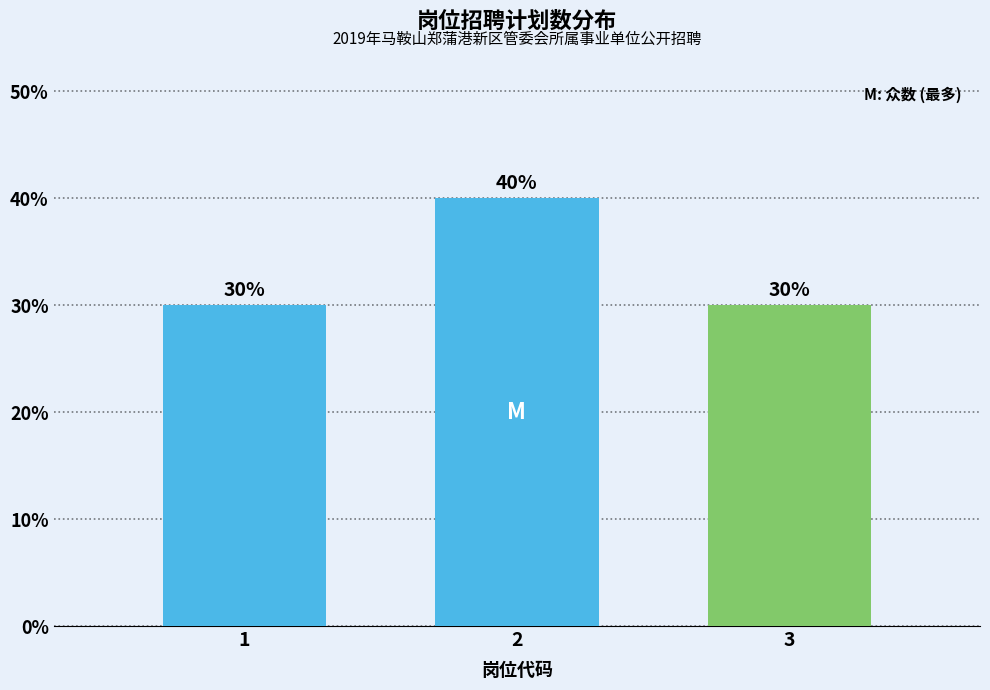

Reading left to right, what are all the values shown in this chart?

30	40	30